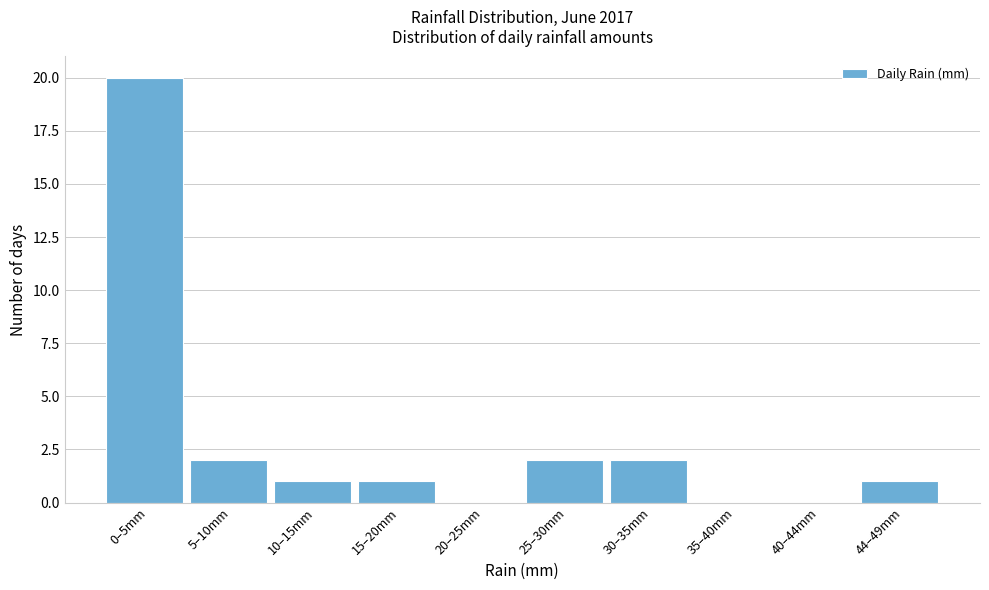

Reading left to right, extract all data points from this chart.

0–5mm=20	5–10mm=2	10–15mm=1	15–20mm=1	20–25mm=0	25–30mm=2	30–35mm=2	35–40mm=0	40–44mm=0	44–49mm=1